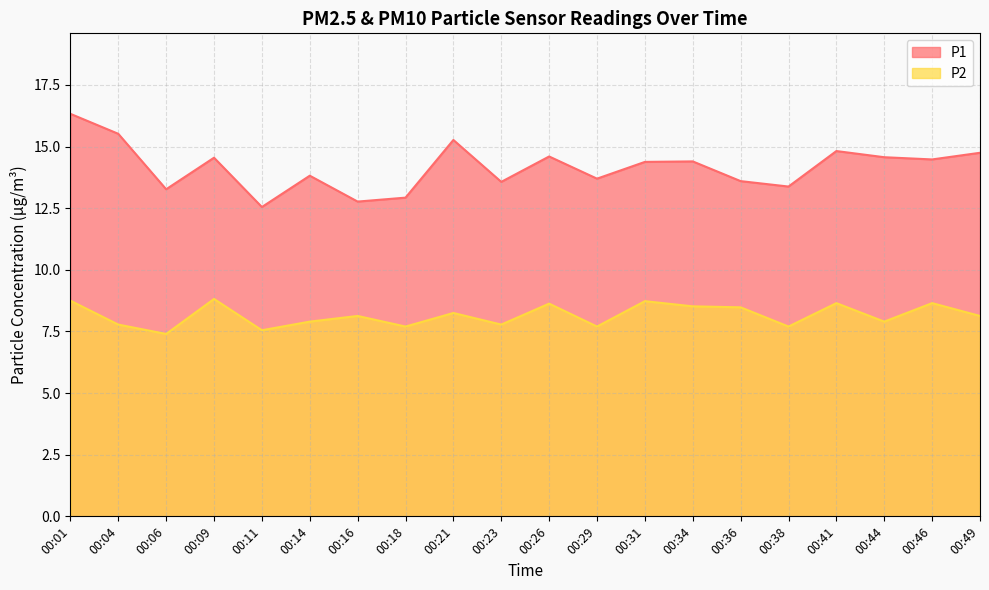

Reading left to right, what are all the values shown in this chart?

P1: 00:01=16.3	00:04=15.5	00:06=13.3	00:09=14.6	00:11=12.6	00:14=13.8	00:16=12.8	00:18=12.9	00:21=15.3	00:23=13.6	00:26=14.6	00:29=13.7	00:31=14.4	00:34=14.4	00:36=13.6	00:38=13.4	00:41=14.8	00:44=14.6	00:46=14.5	00:49=14.8
P2: 00:01=8.8	00:04=7.8	00:06=7.4	00:09=8.8	00:11=7.5	00:14=7.9	00:16=8.1	00:18=7.7	00:21=8.2	00:23=7.8	00:26=8.6	00:29=7.7	00:31=8.7	00:34=8.5	00:36=8.5	00:38=7.7	00:41=8.7	00:44=7.9	00:46=8.7	00:49=8.1